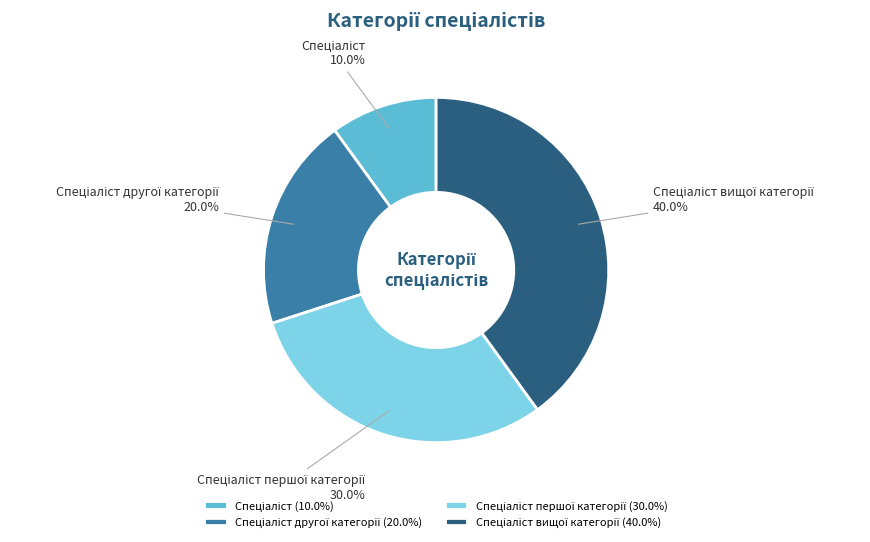

Does any single category account for the majority?

No